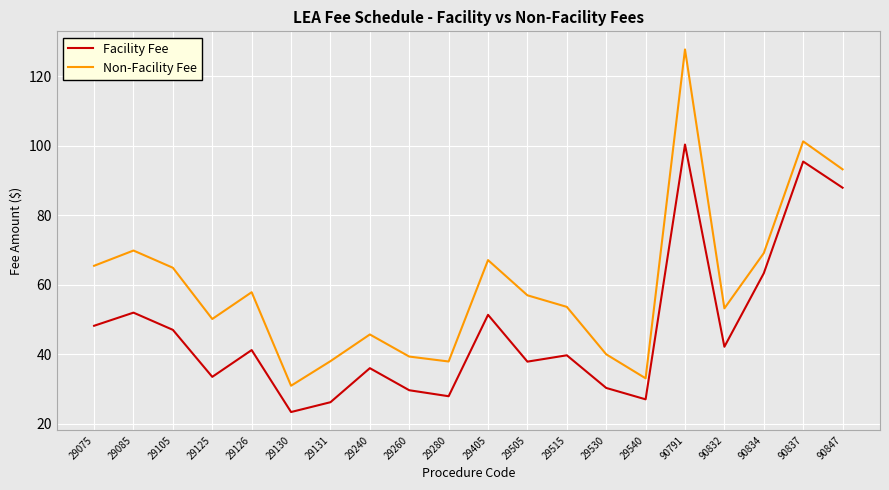

What is the average value of the Non-Facility Fee series?

59.8